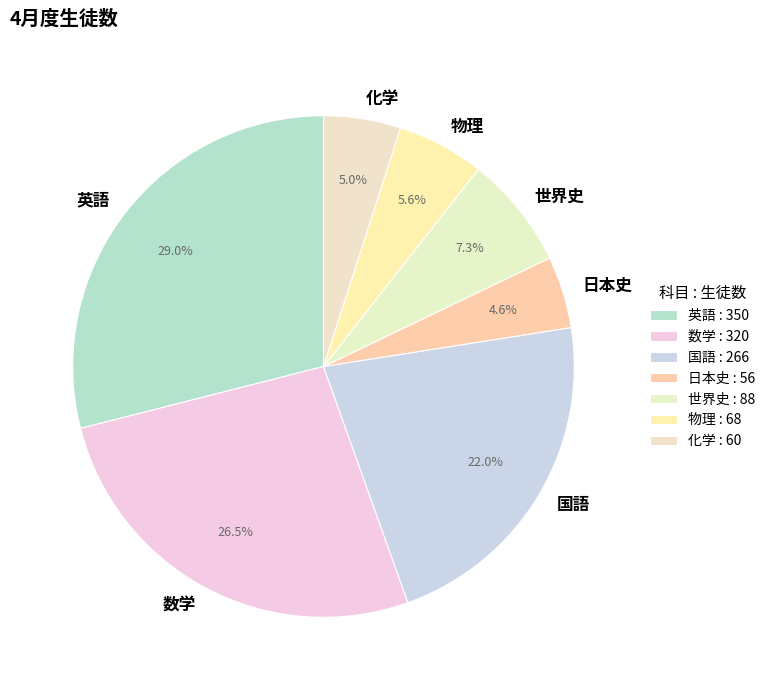

To the nearest percent, what is the difference between the 世界史 and 国語 slice percentages?

15%